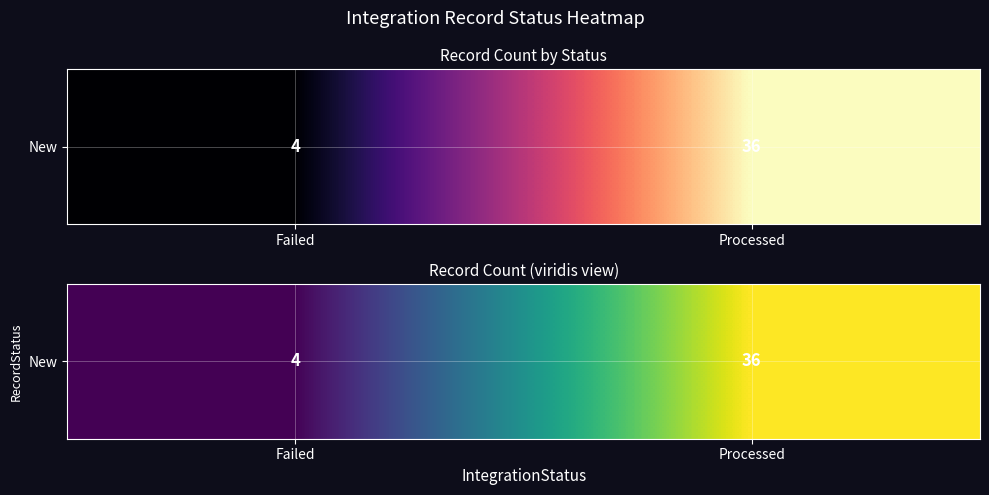

What is the ratio of the value at Processed to the value at Failed?

9.0